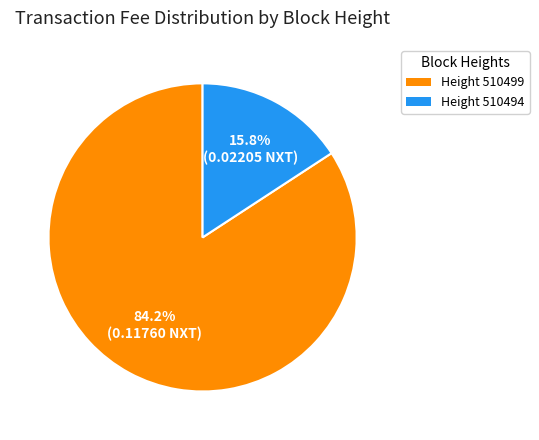

What is the smallest slice in the pie chart?

Height 510494